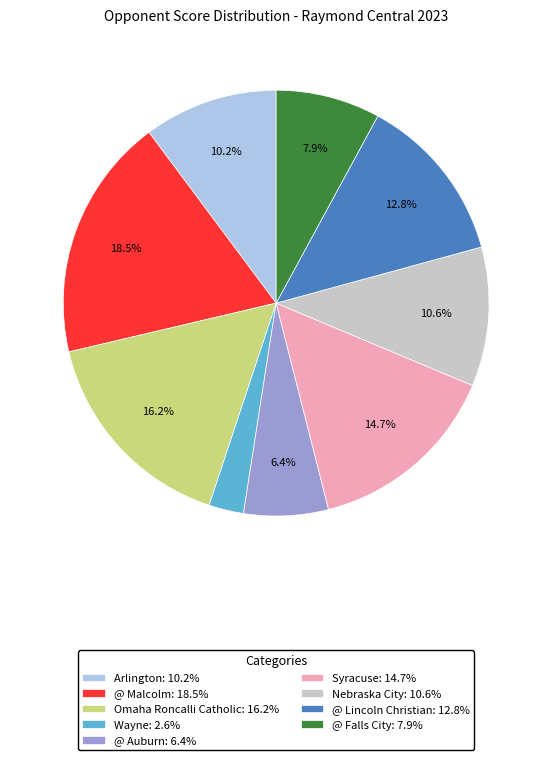

Is there any slice that represents more than half of the pie?

No